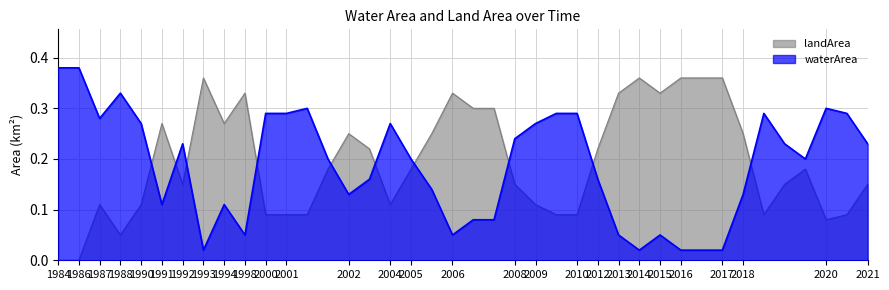

At which label does waterArea reach its minimum?

1993_08